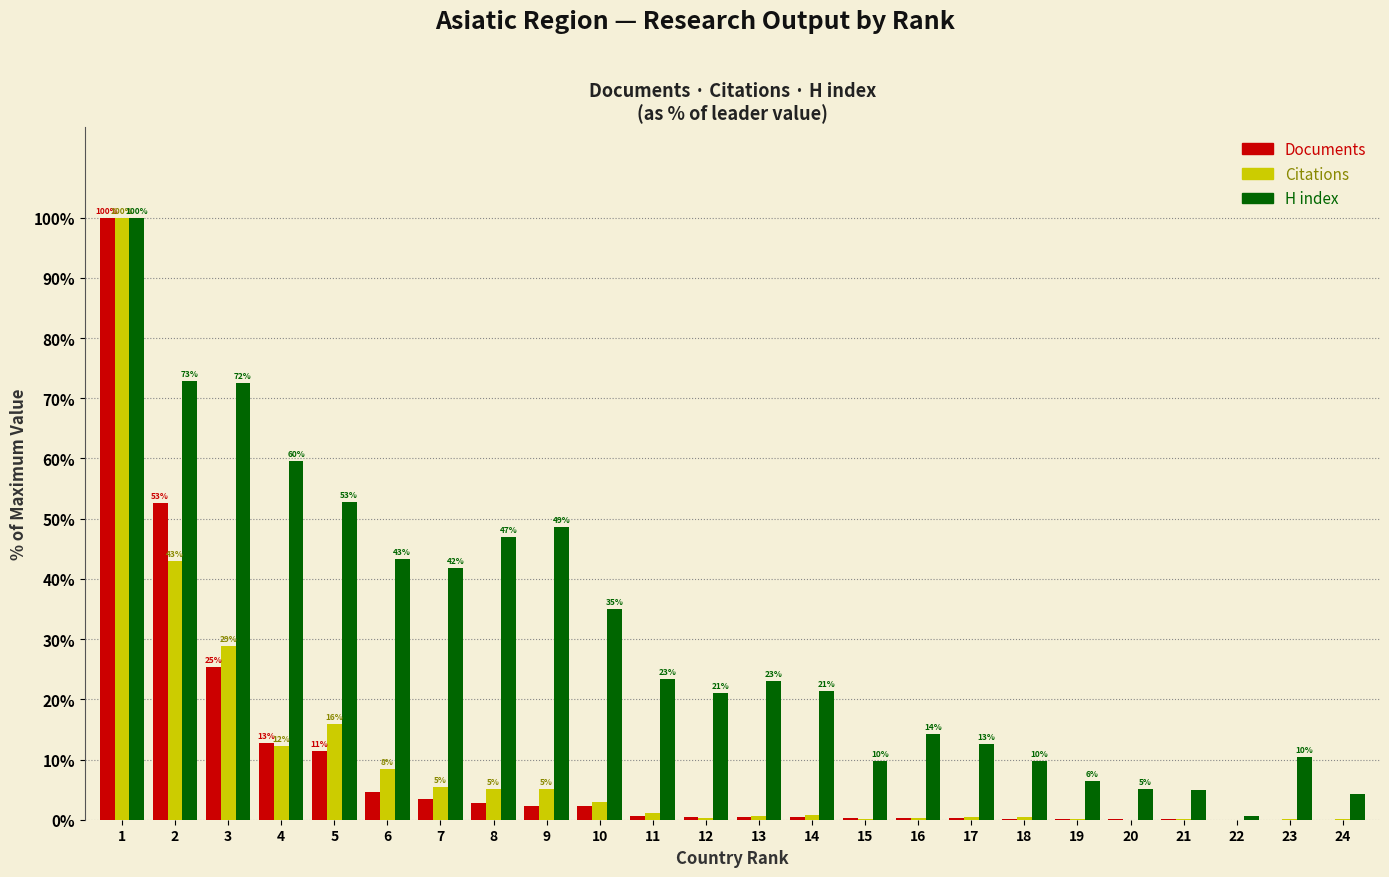

What is the total value across all series at 8?

54.9